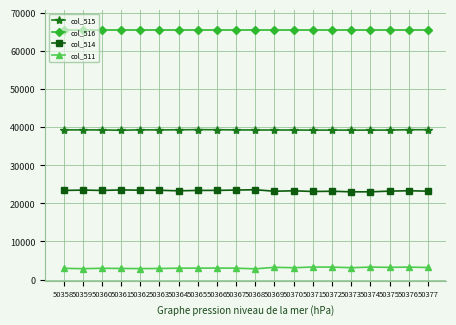

The value of col_514 at 50371 is 23085. True or false?

True